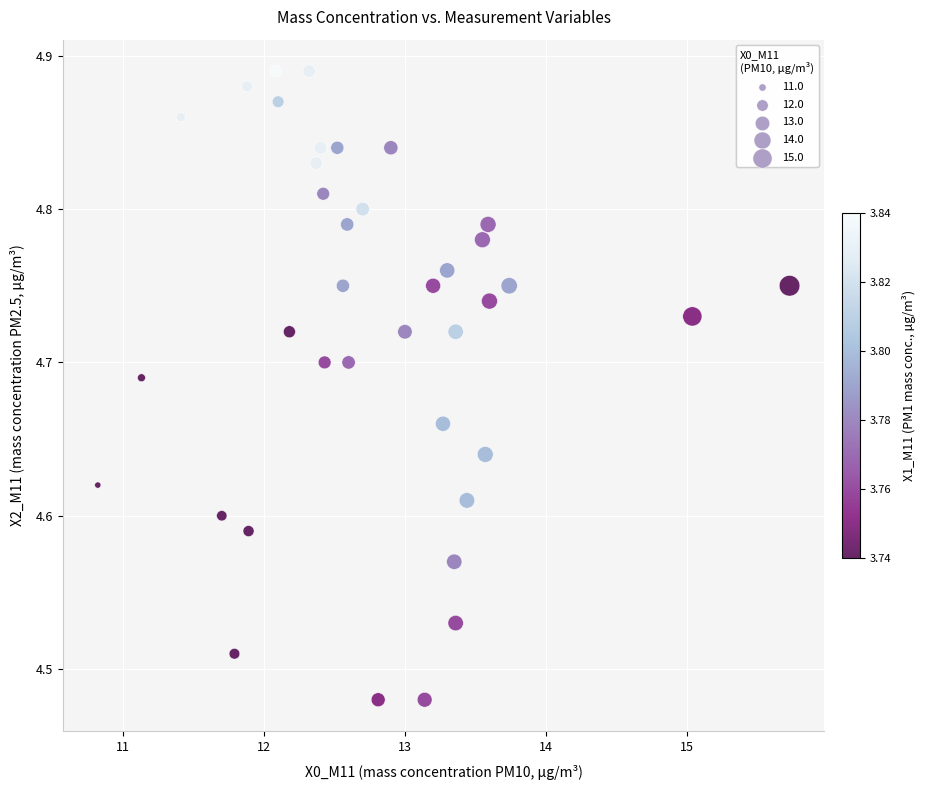

What is the range of Y values (max minus min)?

0.4